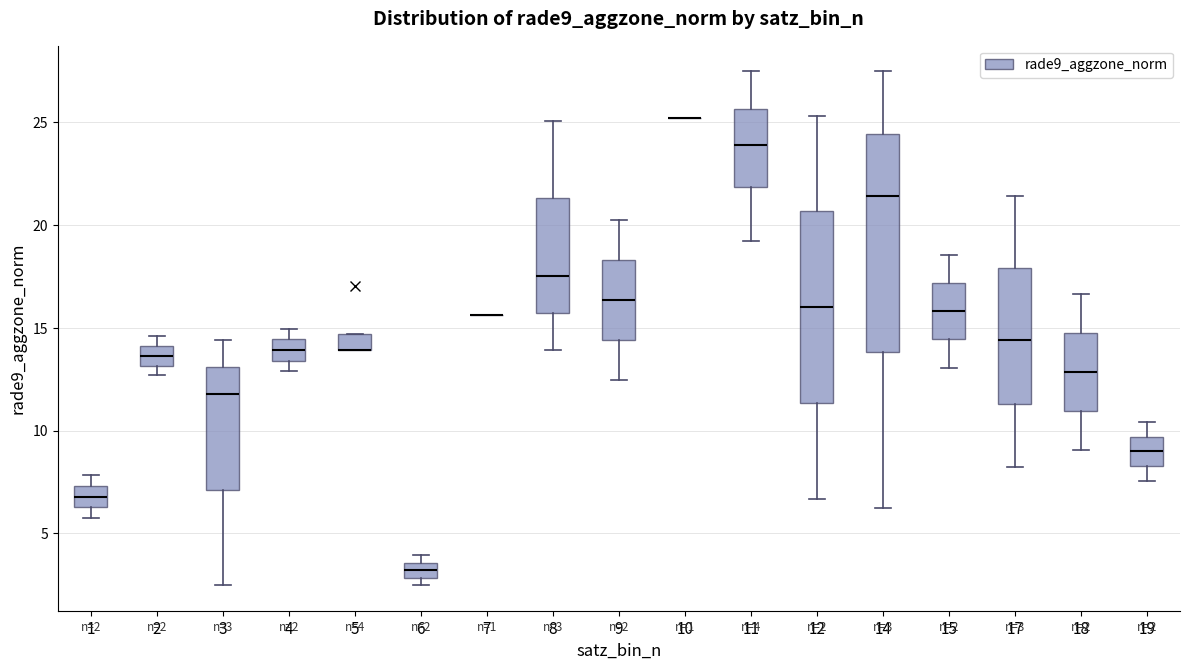

Which box is the tallest, from its lower edge to its upper edge?

14